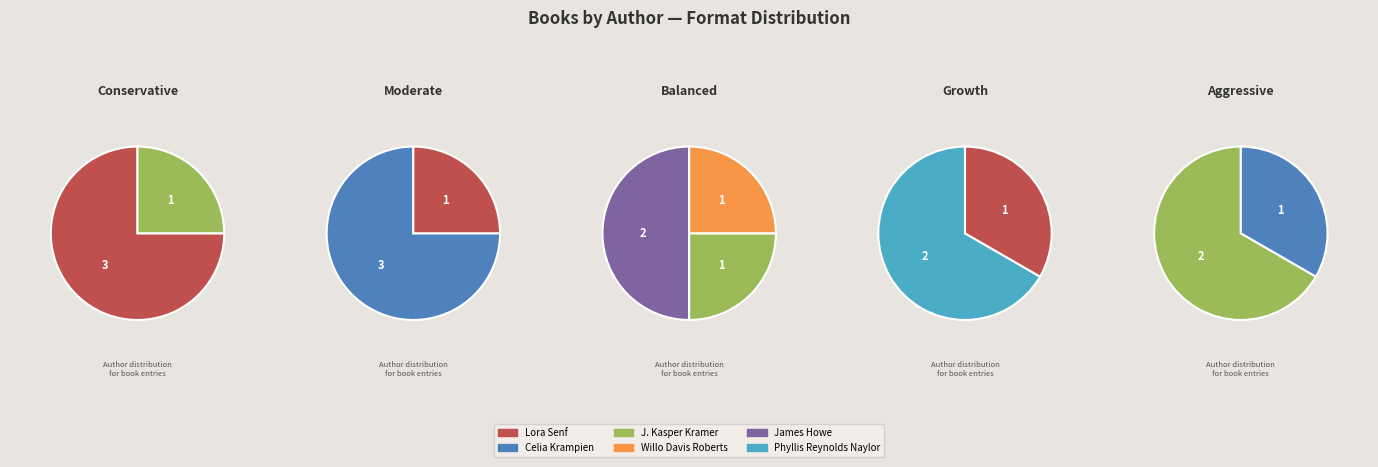

What portion of the pie excludes James Howe (20539048)?

50.0%